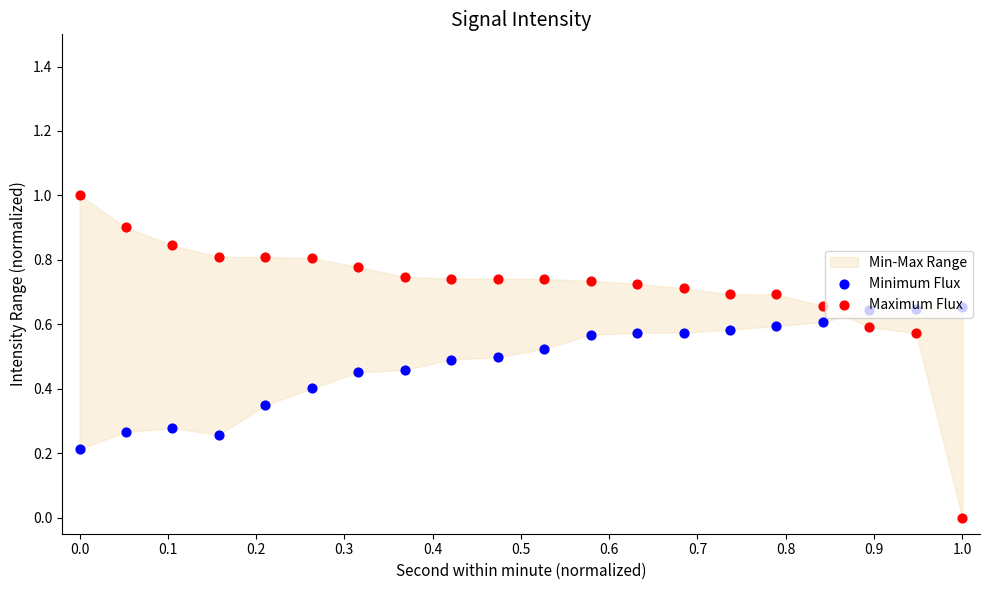

Which series has the largest Y range (max minus min)?

Maximum Flux